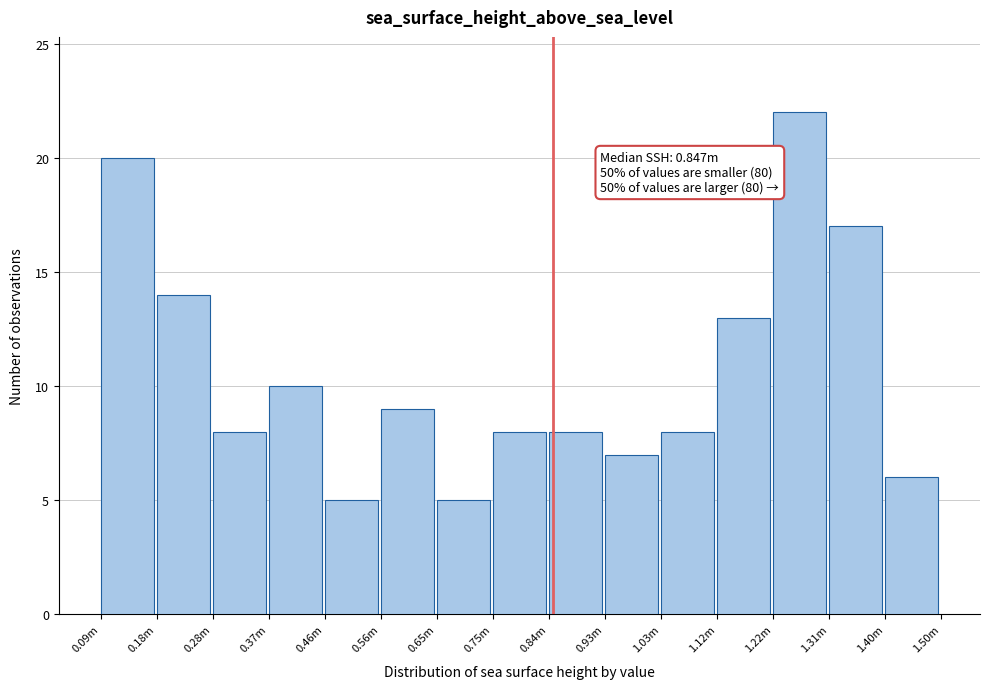

Reading left to right, list all the values displayed in this chart.

0.09m=20	0.18m=14	0.28m=8	0.37m=10	0.46m=5	0.56m=9	0.65m=5	0.75m=8	0.84m=8	0.93m=7	1.03m=8	1.12m=13	1.22m=22	1.31m=17	1.40m=6